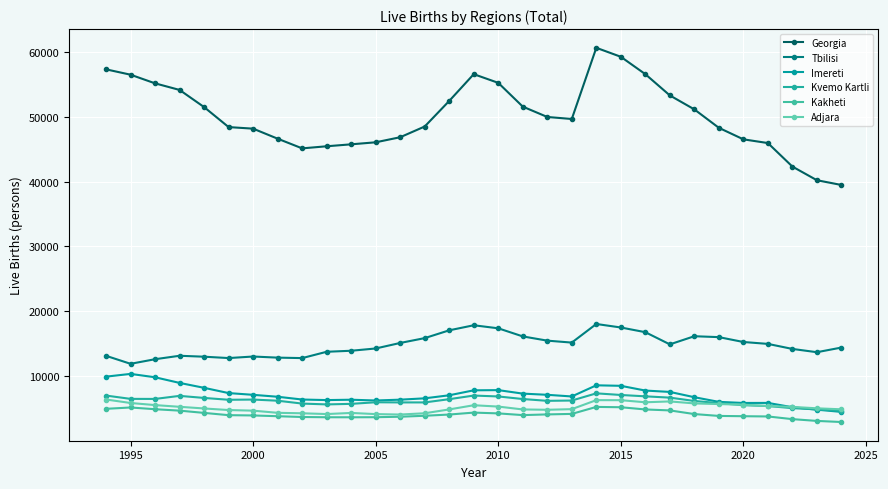

Is this an area chart (filled region under the line)?

No